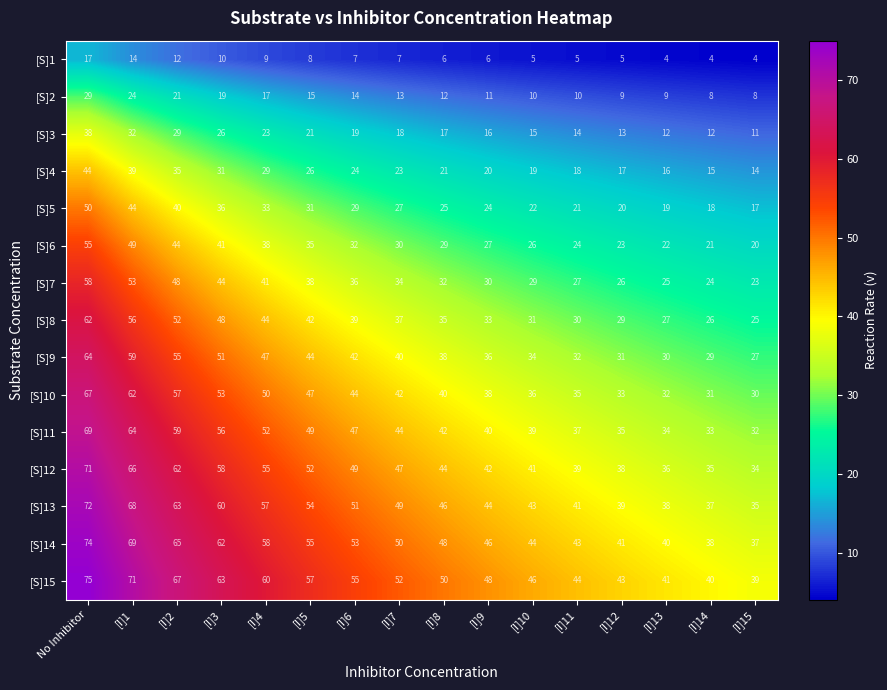

Between [I]10 and [I]15, which series saw the biggest shift?

[S]13